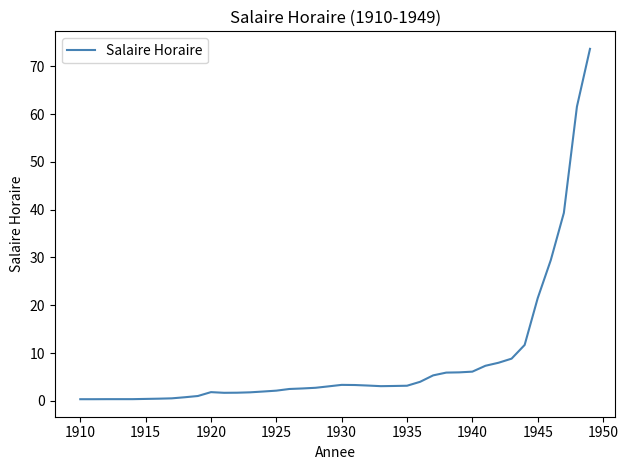

What is the greatest value displayed?

73.7